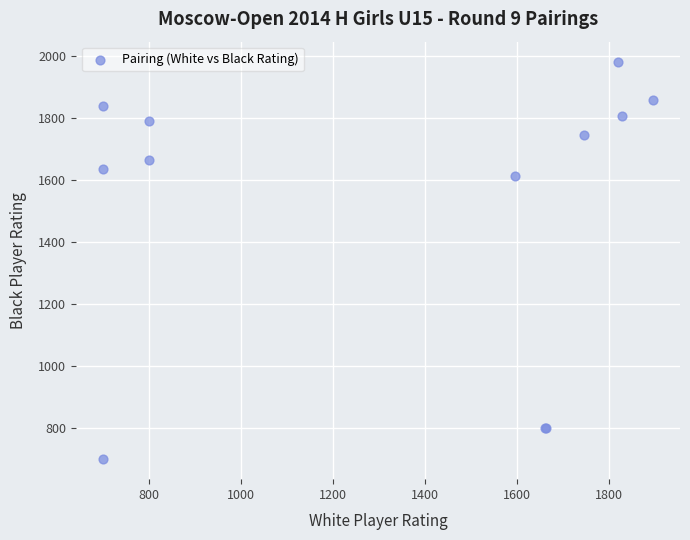

What Y value in the scatter plot is closest to 1340?

1611